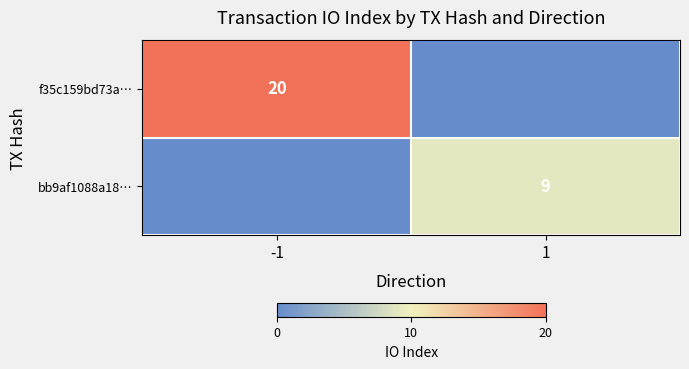

True or false: f35c159bd73a… has a value of 20 at -1.

True